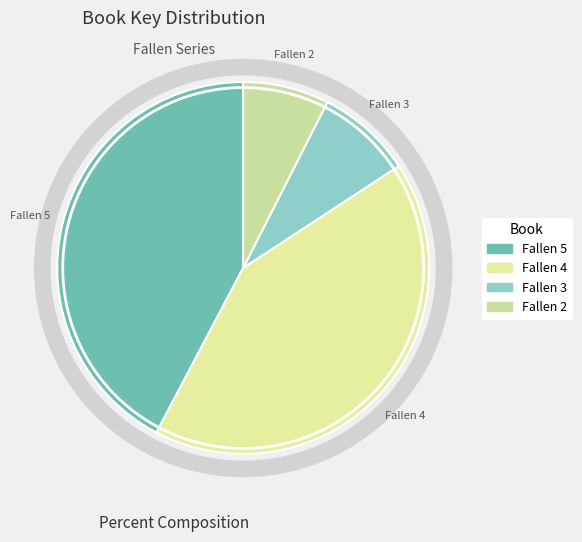

Count the number of slices in the pie.

4